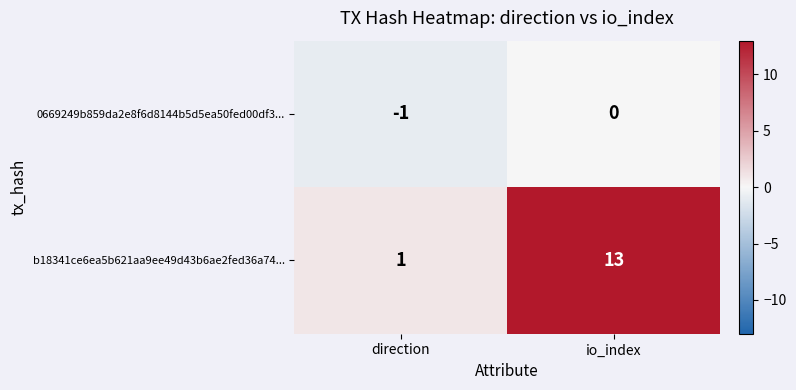

At how many categories does at least one series exceed 8?

1